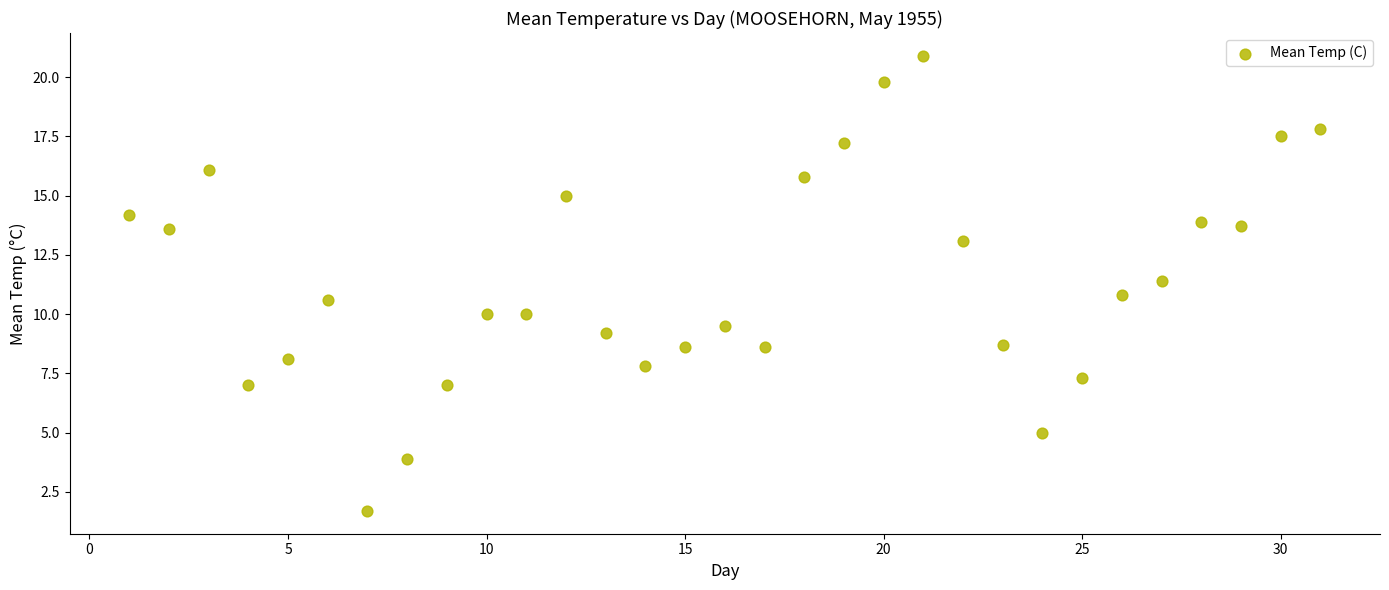

What is the range of Y values (max minus min)?

19.2